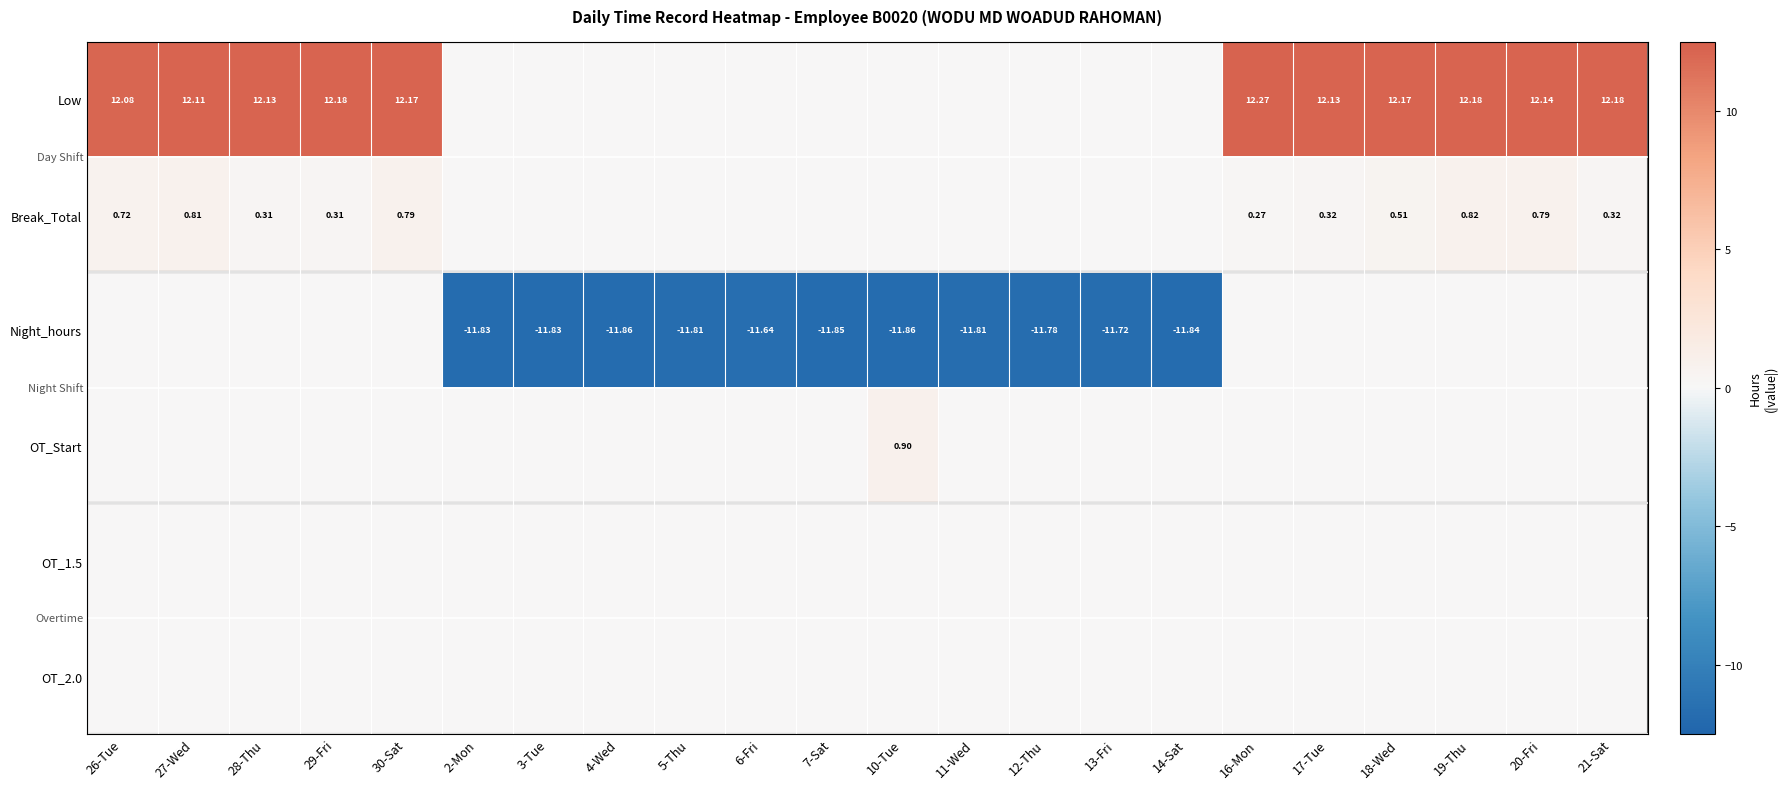

What is the greatest value displayed?

12.3